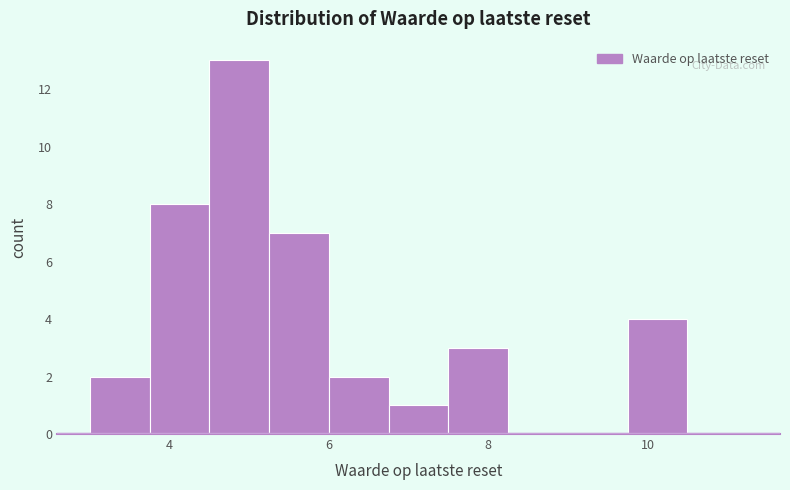

Read against the x-axis, roughly where is the centre of the tallest bar?

4.8